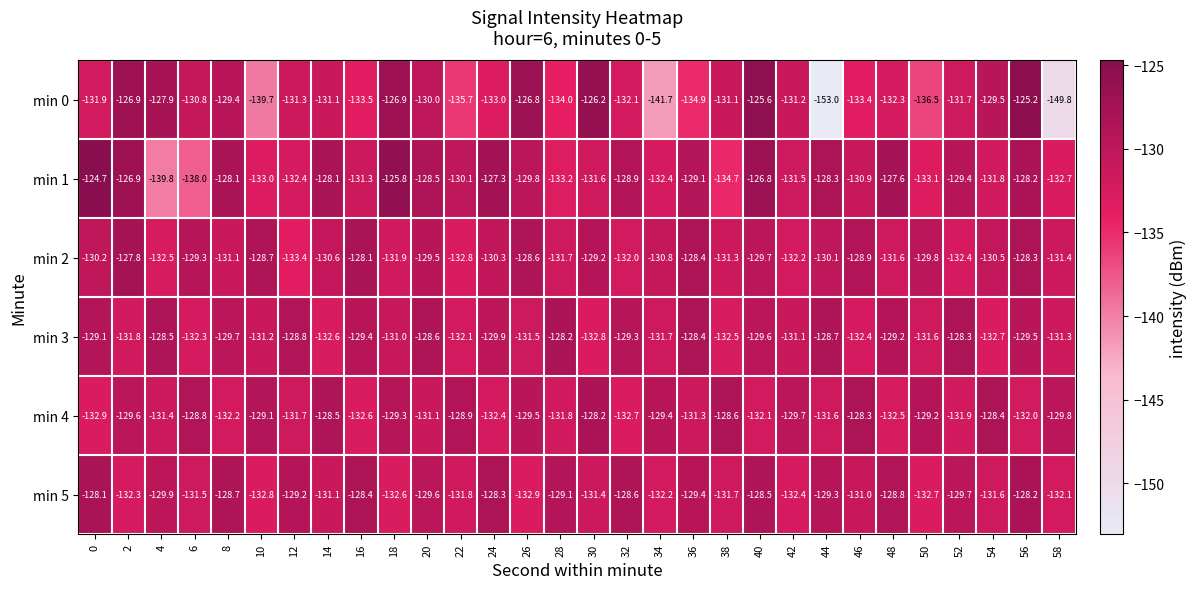

At which category is the sum across all series the highest?

56